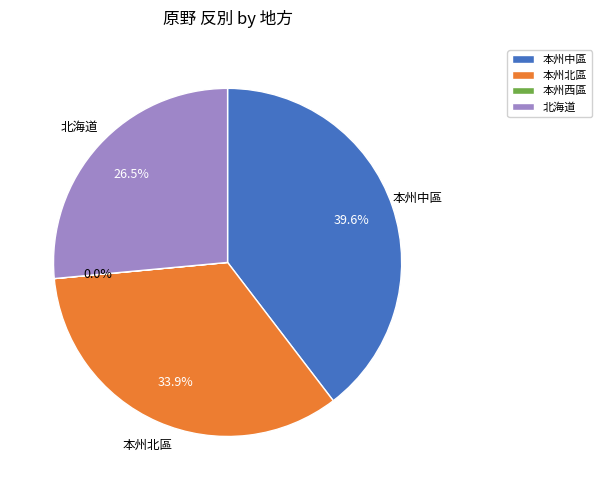

What percentage is NOT represented by 北海道?

73.5%